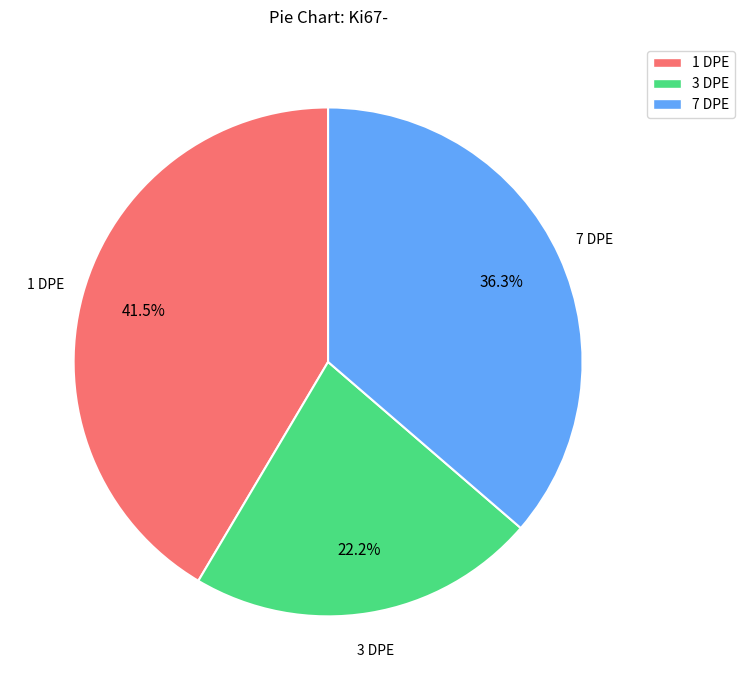

To the nearest percent, what portion does 3 DPE represent?

22%